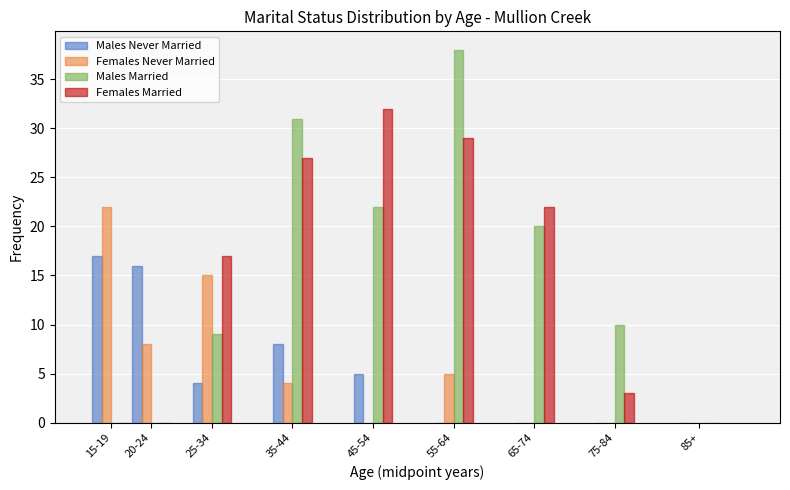

What is the total value across all series at 75-84?

13